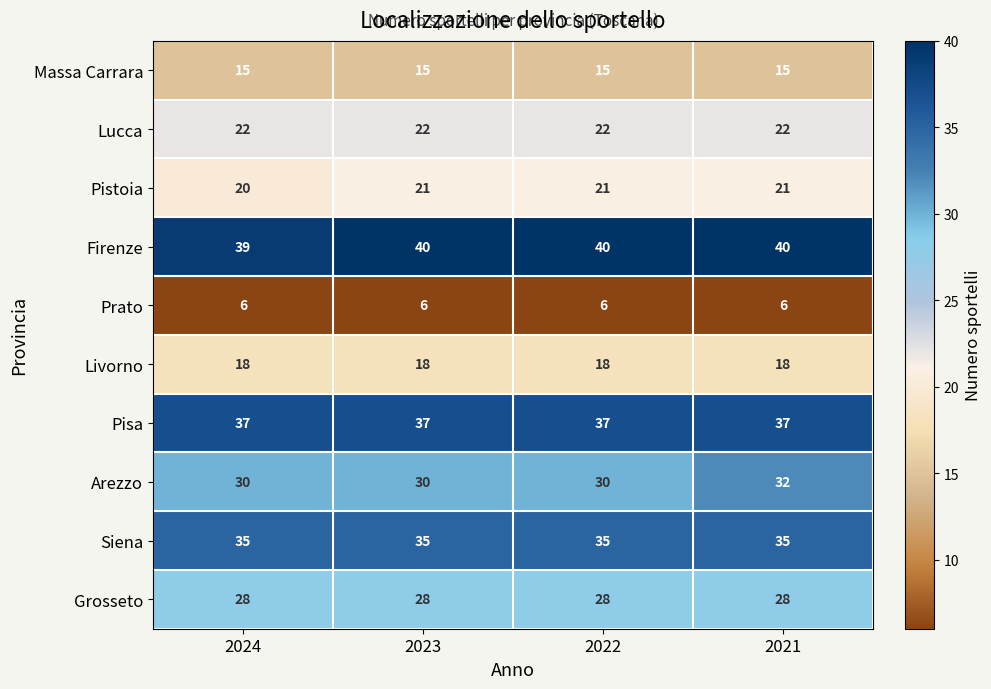

What is the maximum value shown in the chart?

40